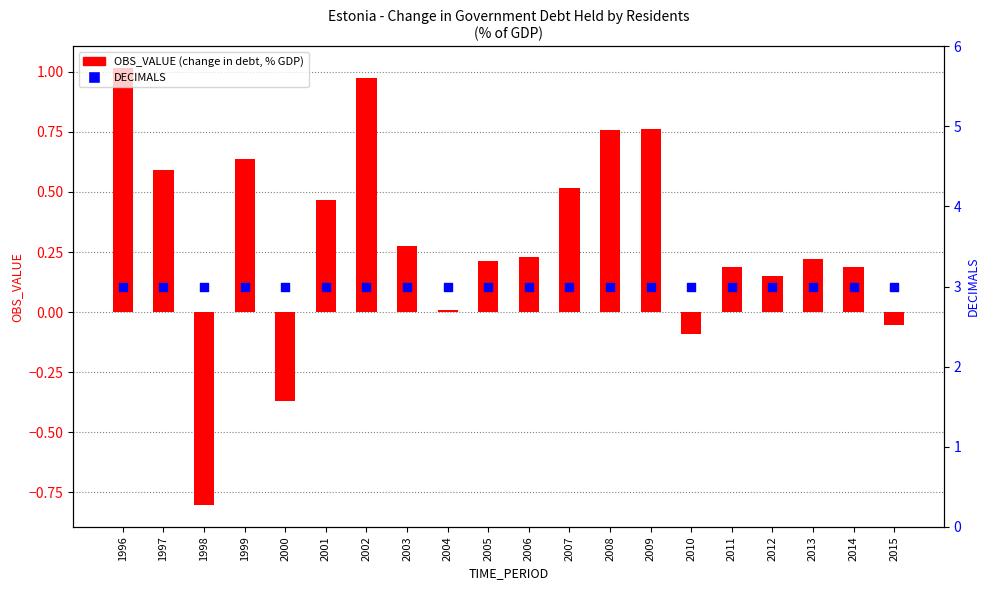

Which series has the largest Y range (max minus min)?

OBS_VALUE